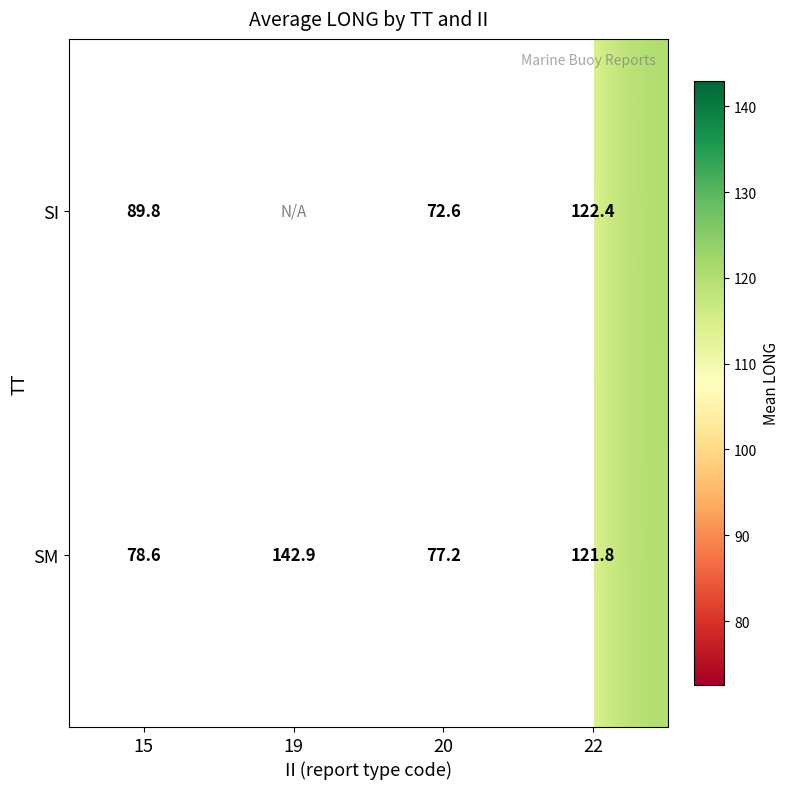

At which label does SM reach its peak?

19